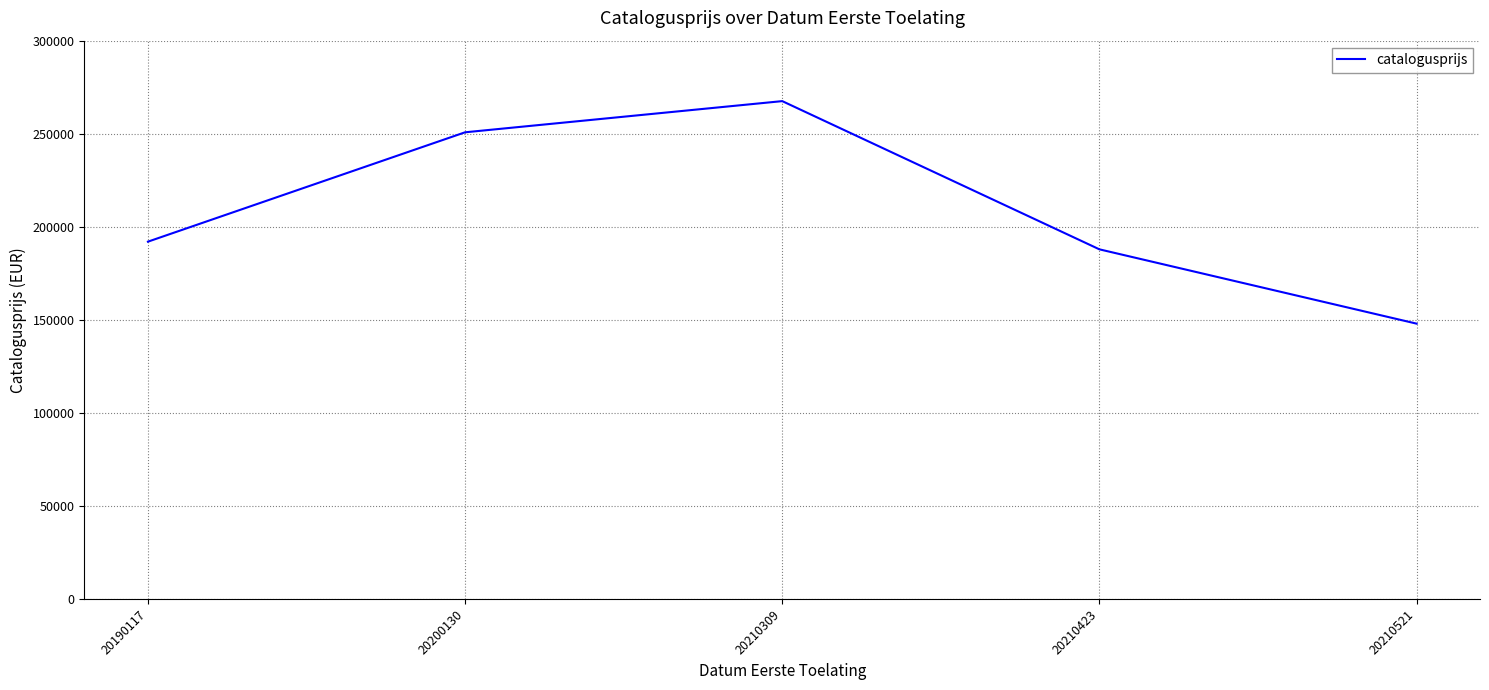

List the labels in order of value, smallest first.

20210521, 20210423, 20190117, 20200130, 20210309